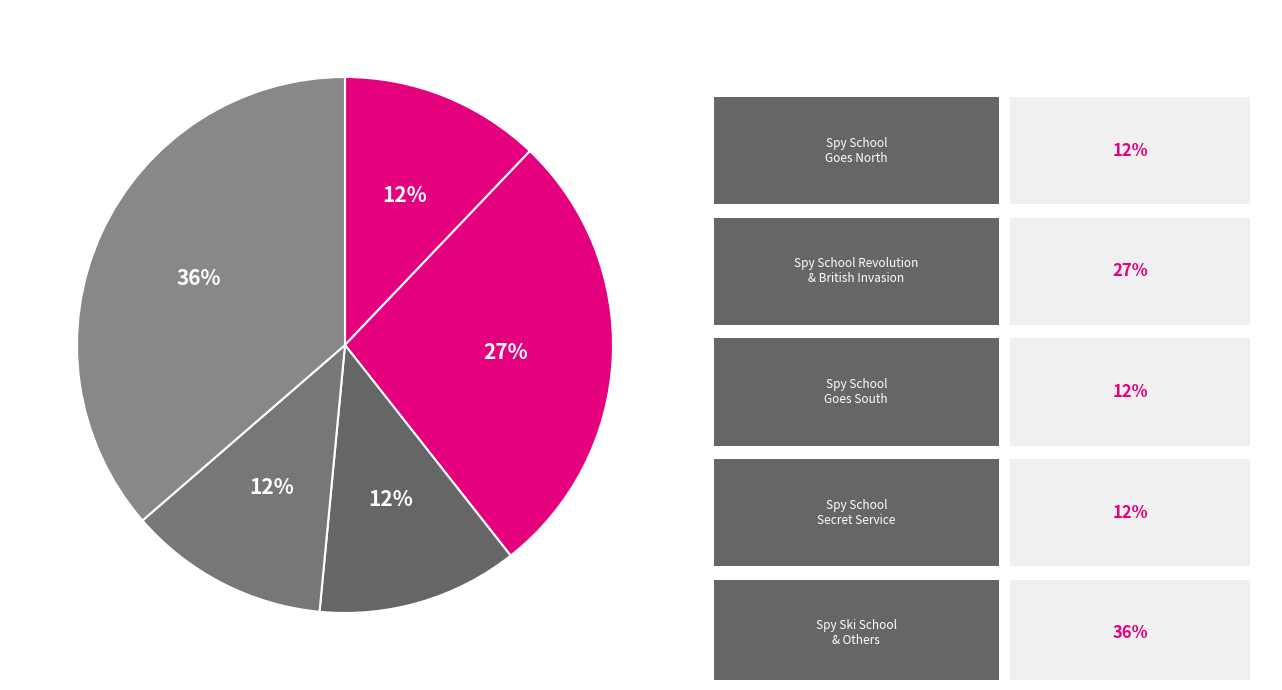

Which category has the smallest portion of the pie?

Spy School Secret Service